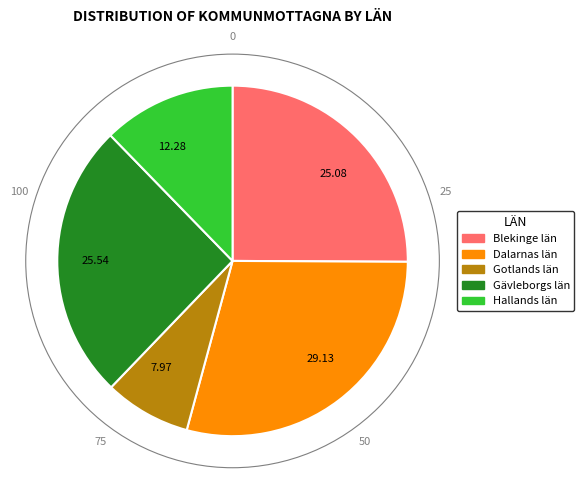

Combined, do 25.54 and 12.28 account for over 50%?

No